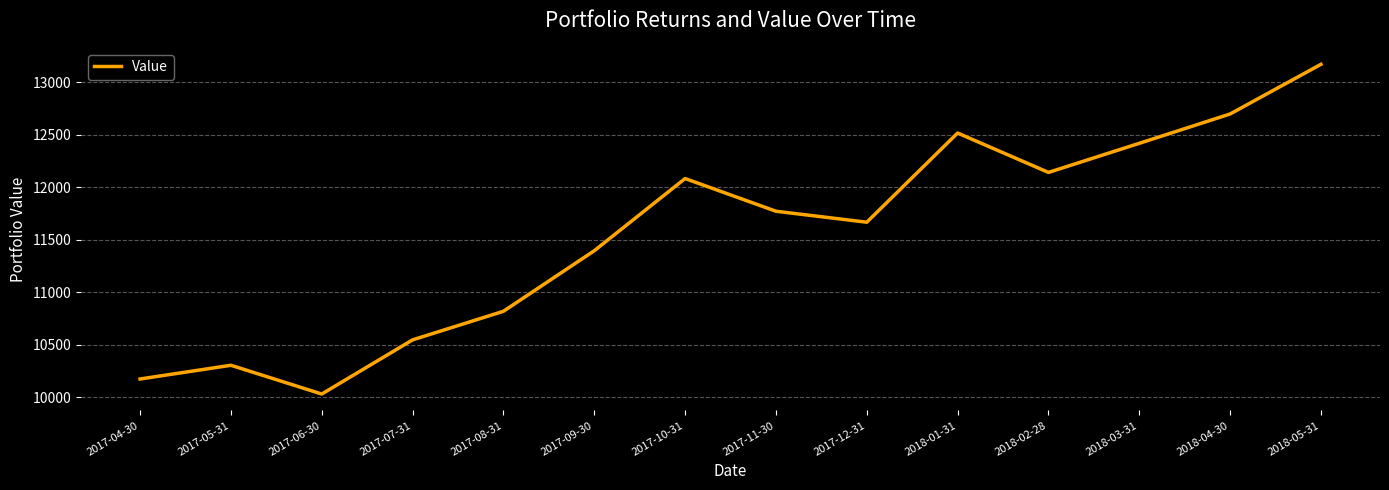

What is the greatest value displayed?

13169.8